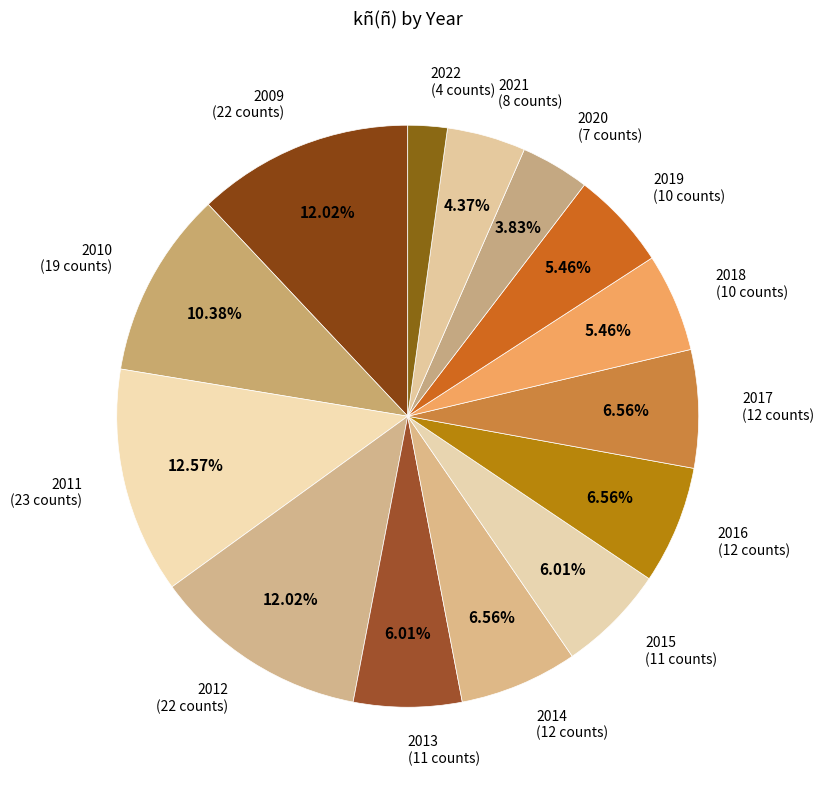

How many segments does this pie chart have?

14